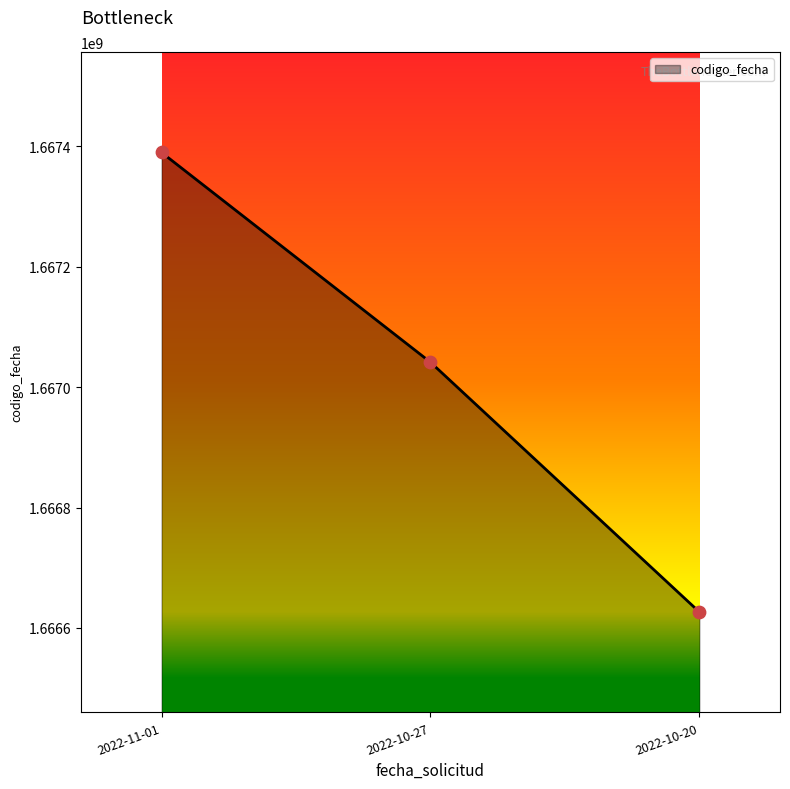

What is the change in value from 2022-11-01 to 2022-10-27?

-348202